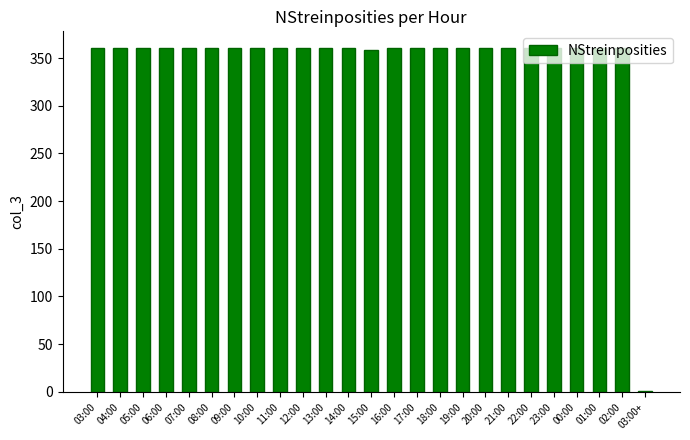

Approximately how many times larger is the value at 13:00 compared to 05:00?

1.0